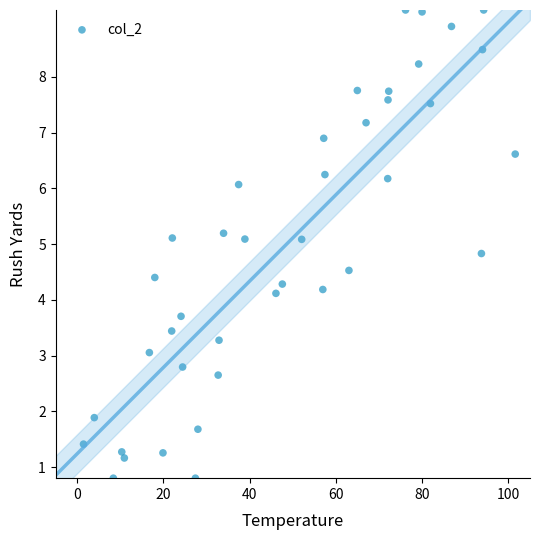

What is the range of X values (max minus min)?

100.1